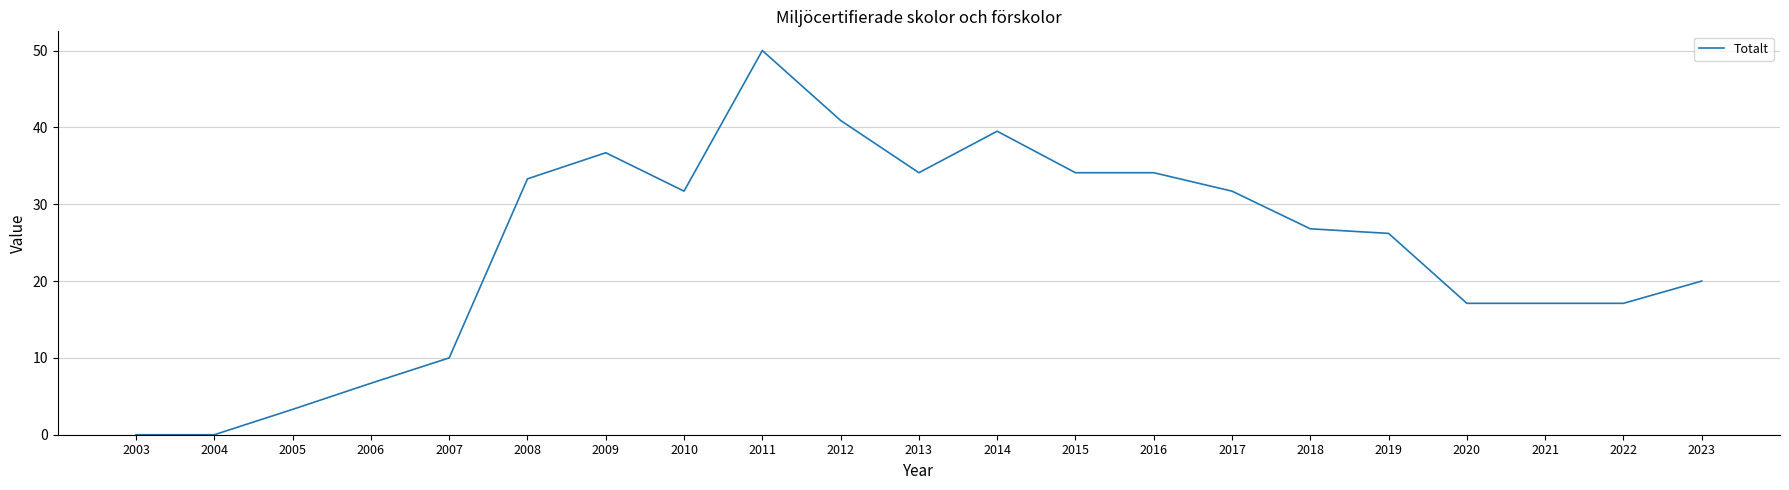

At which label is the value closest to 25?

2019